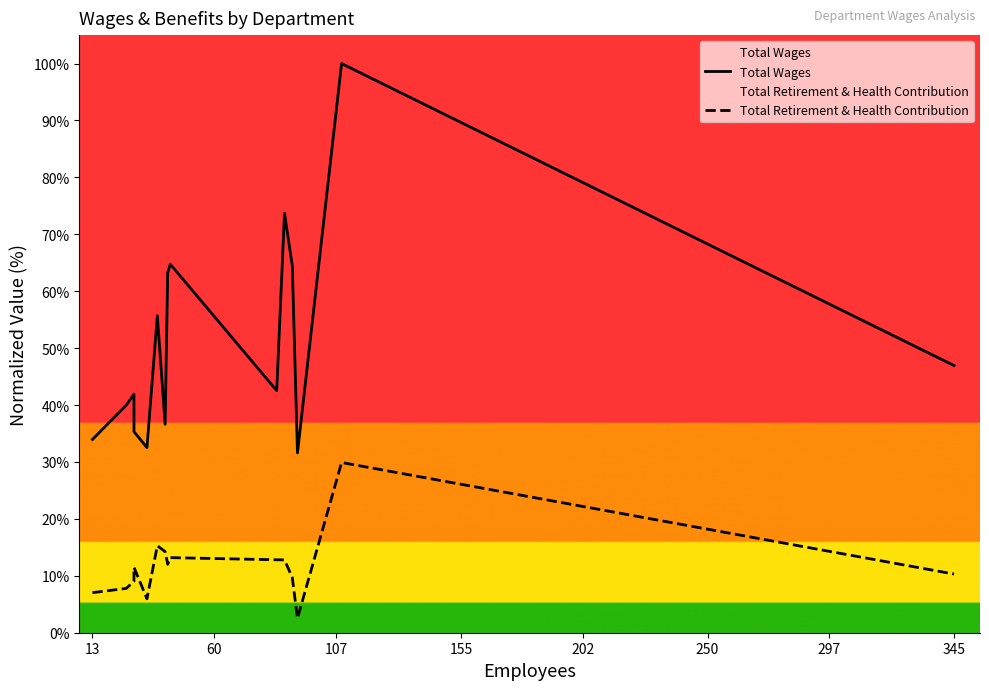

Which series has the largest range (max minus min)?

Total Wages